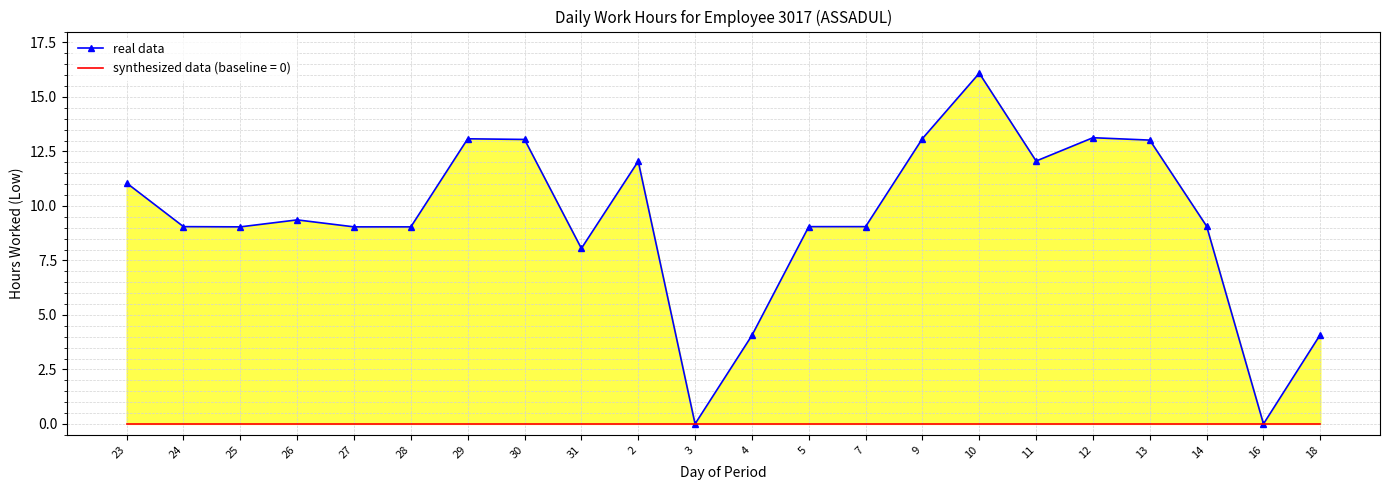

Approximately how many times larger is the value at 11 compared to 2?

1.0